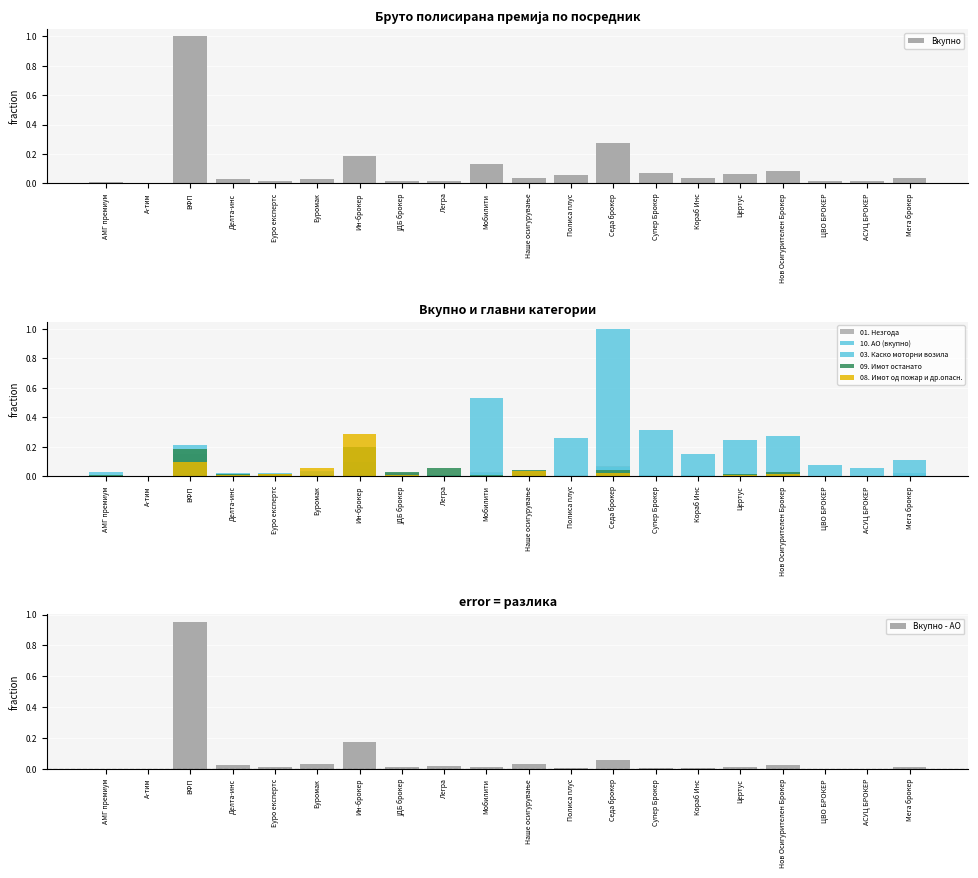

Between Делта-инс and ЈДБ брокер, which series saw the biggest shift?

10. АО (вкупно)